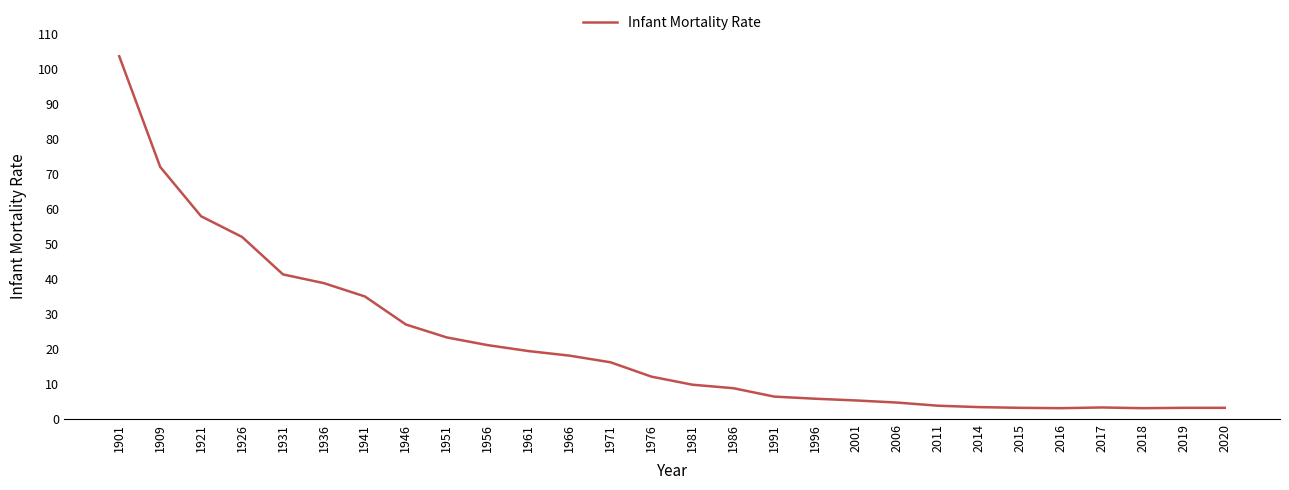

The chart shows a value of 16.4 at 1941. True or false?

False